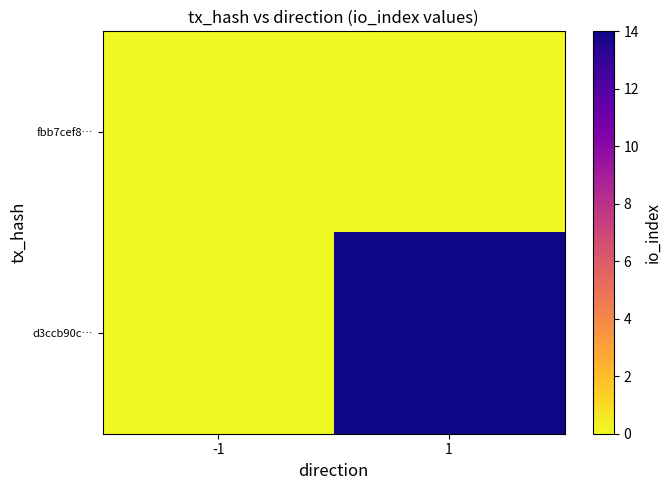

Which series has the largest total across all categories?

d3ccb90c…